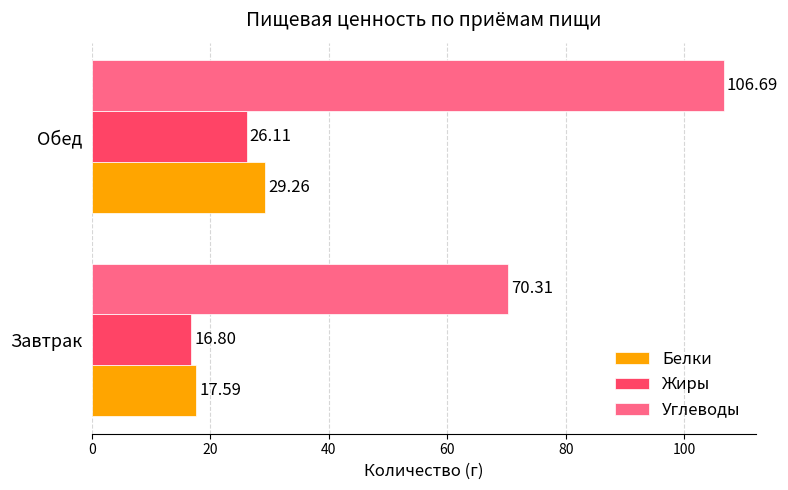

Is the value of Углеводы at Завтрак greater than the value of Белки at Завтрак?

Yes